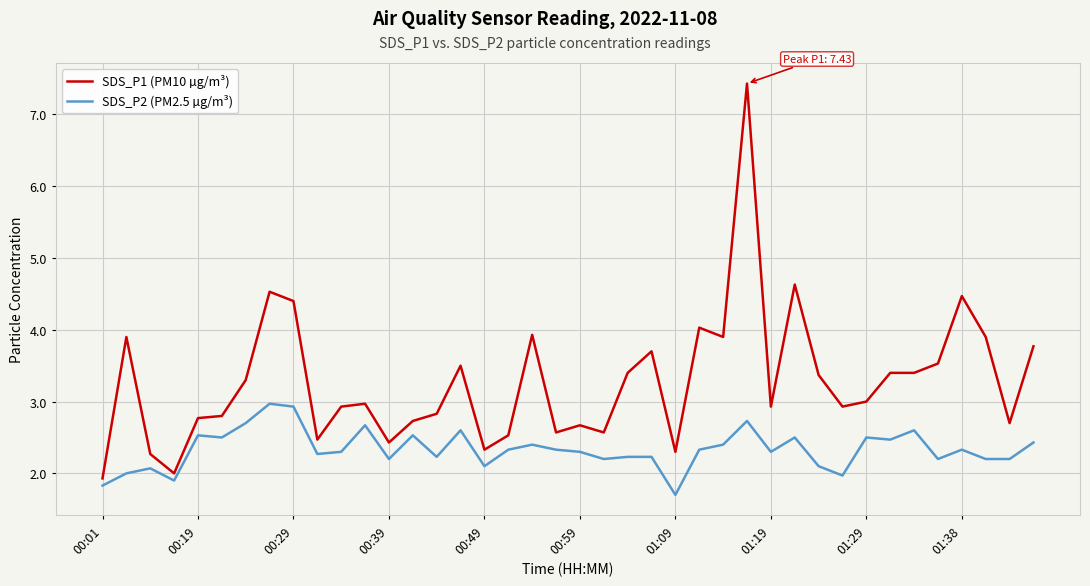

True or false: SDS_P2 (PM2.5 µg/m³) and SDS_P1 (PM10 µg/m³) cross at least once.

False